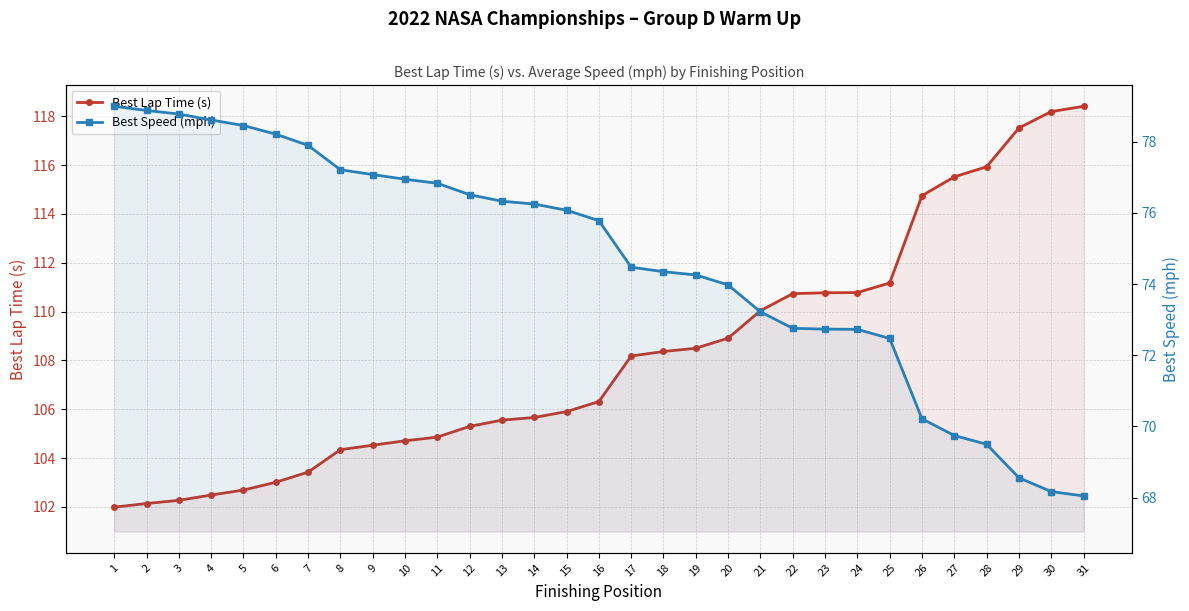

Between 5 and 15, which is larger?

15